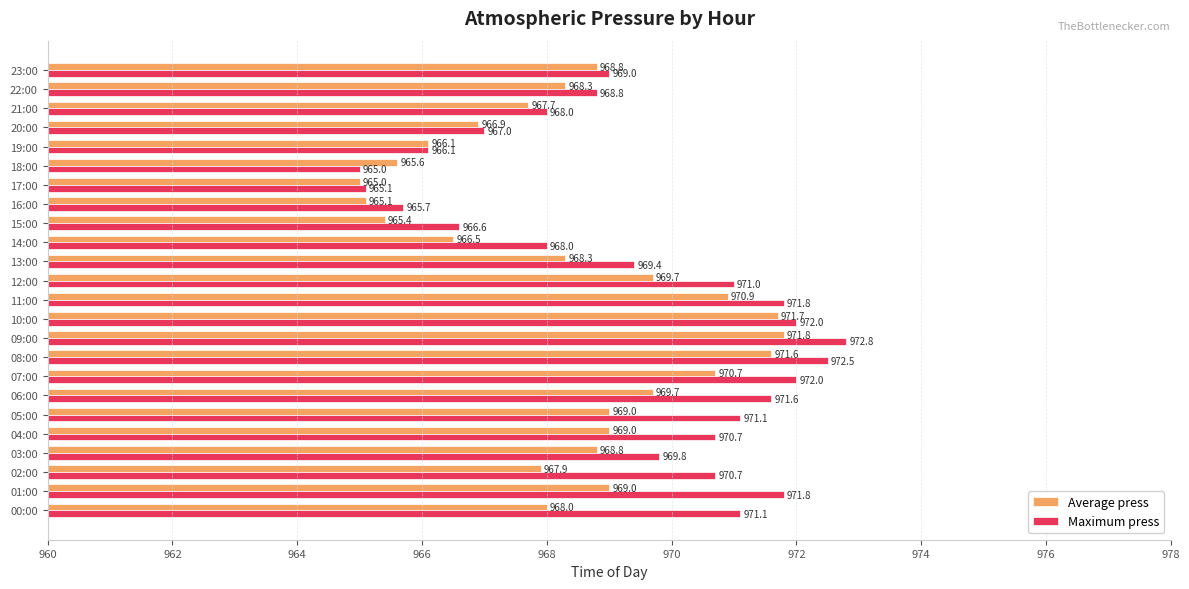

Between 02:00 and 11:00, which series saw the biggest shift?

Average press